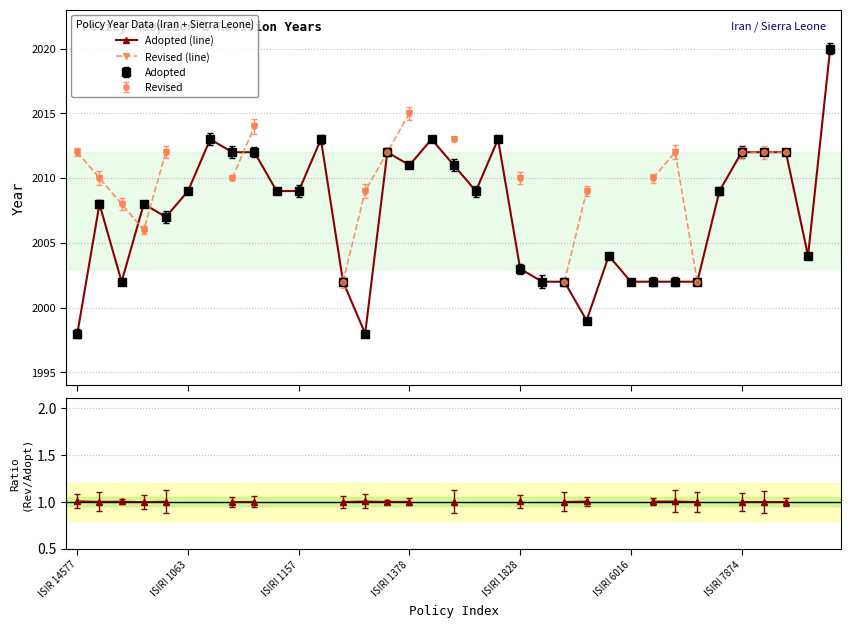

What is the approximate value of Revised (line) at ISIRI 1063?

2010.0